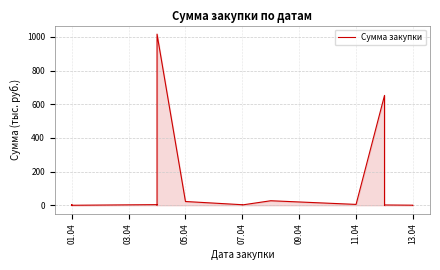

What is the label of the 4th point from the left?

01.04